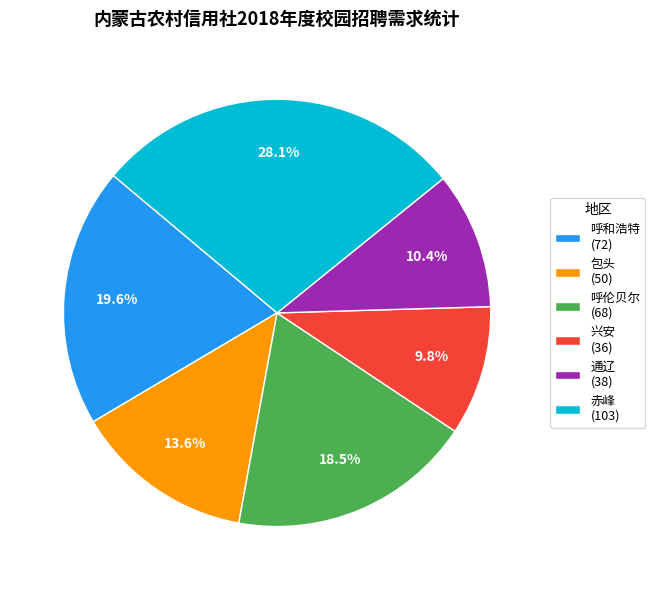

How many segments does this pie chart have?

6